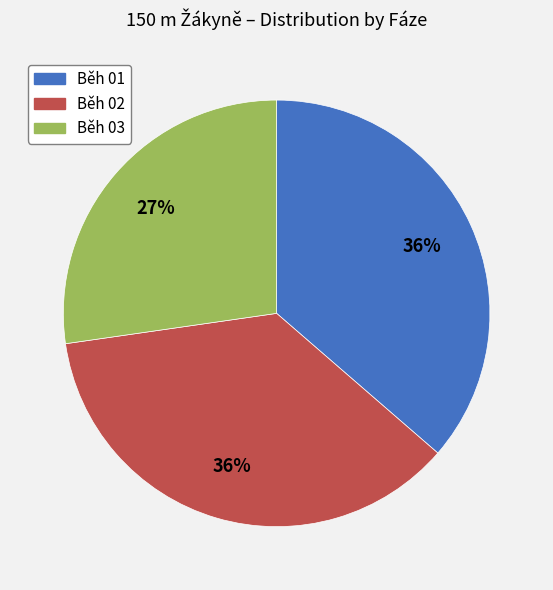

Is it true that Běh 01 is 36% of the pie?

True